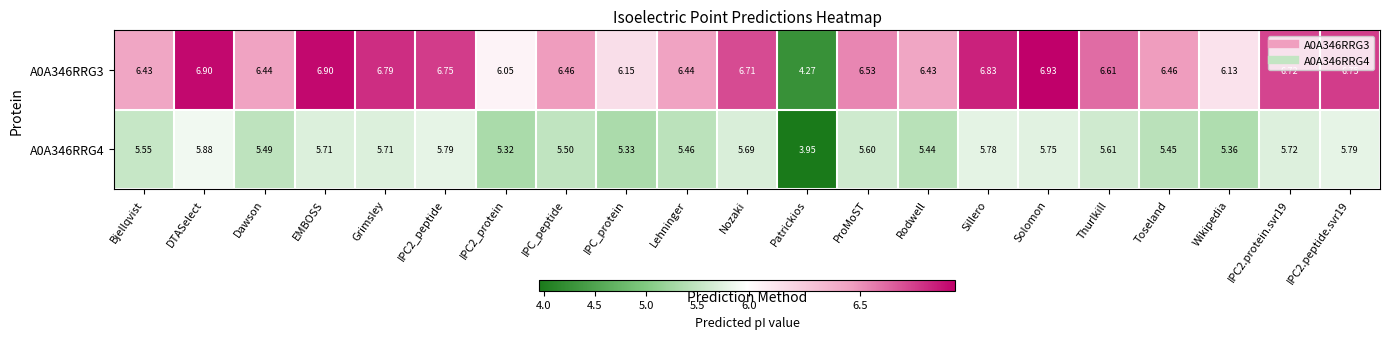

What is the maximum value shown in the chart?

6.9